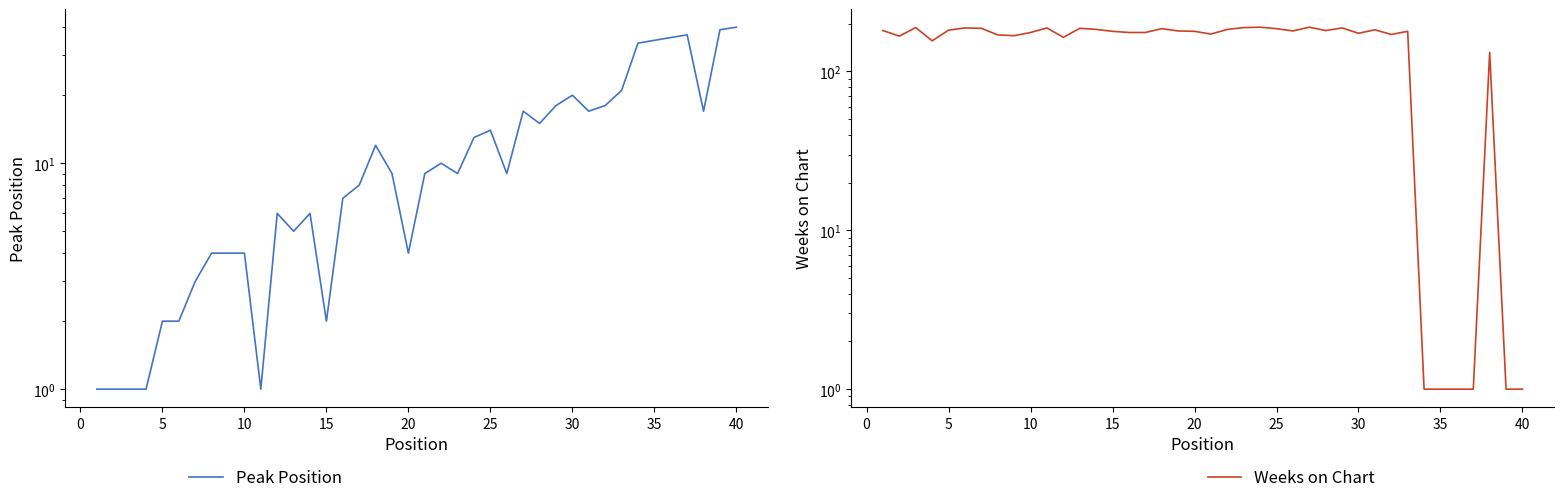

What is the sum of all Weeks on Chart values?

6068